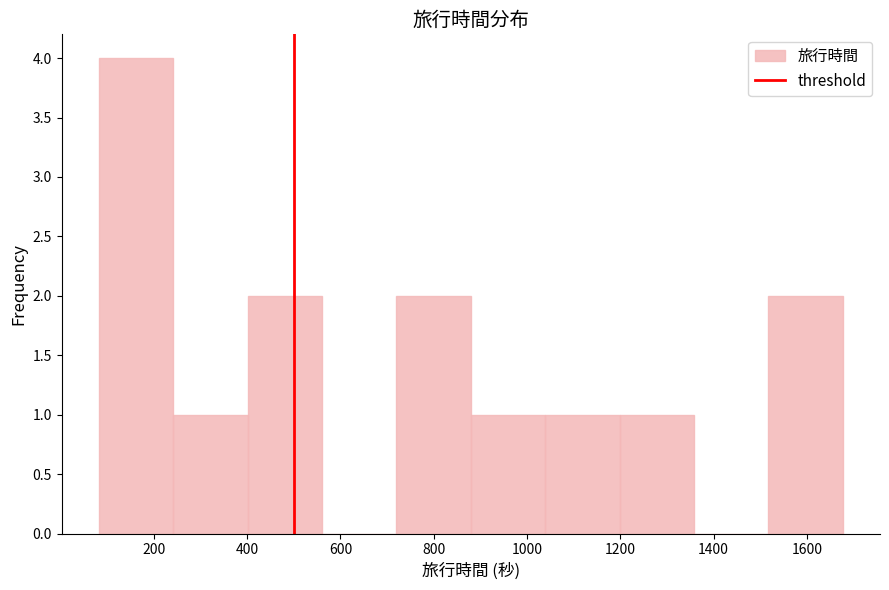

Reading left to right, list every bar in this chart as the range it spans on the x-axis followed by its height. Neither the bar edges nor the heights are printed on the chart, so give them approximately, as read against the axes.

80 to 240: 4
240 to 400: 1
400 to 560: 2
560 to 720: 0
720 to 880: 2
880 to 1040: 1
1040 to 1200: 1
1200 to 1360: 1
1360 to 1520: 0
1520 to 1680: 2